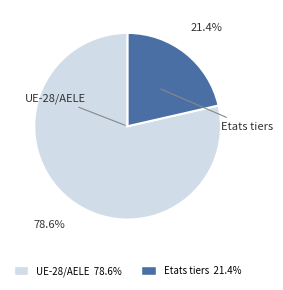

What is the majority slice?

UE-28/AELE